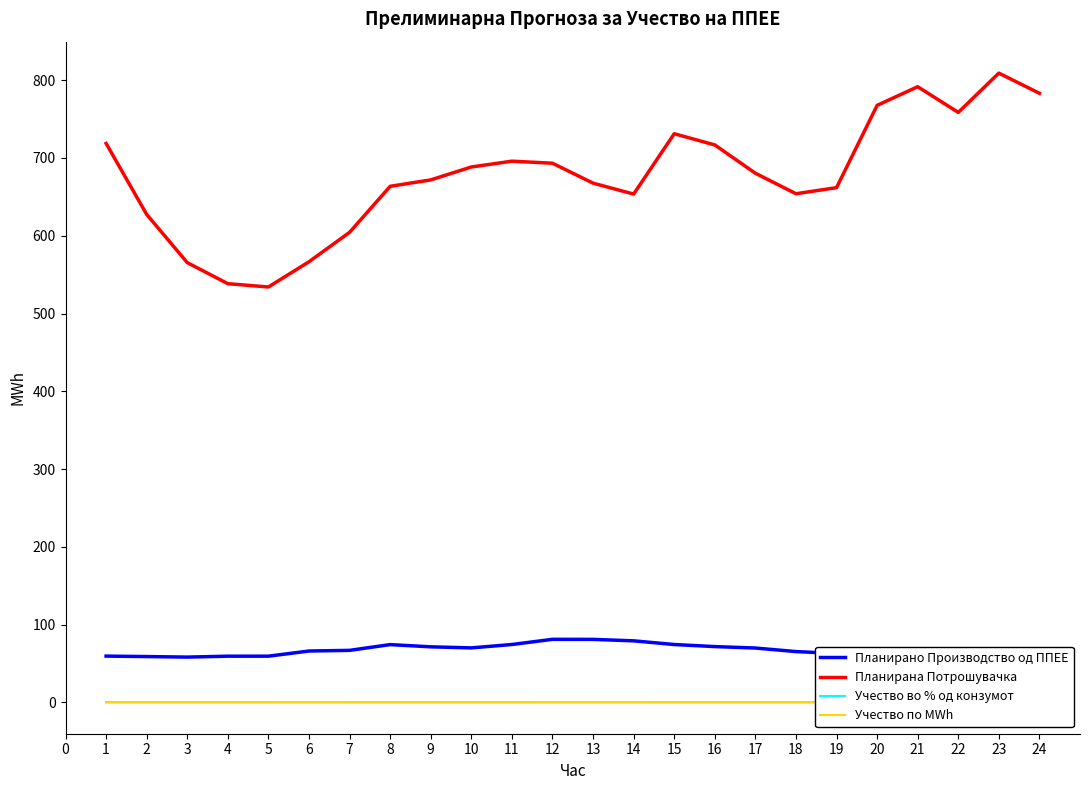

What is the highest value of the Планирана Потрошувачка series?

809.1